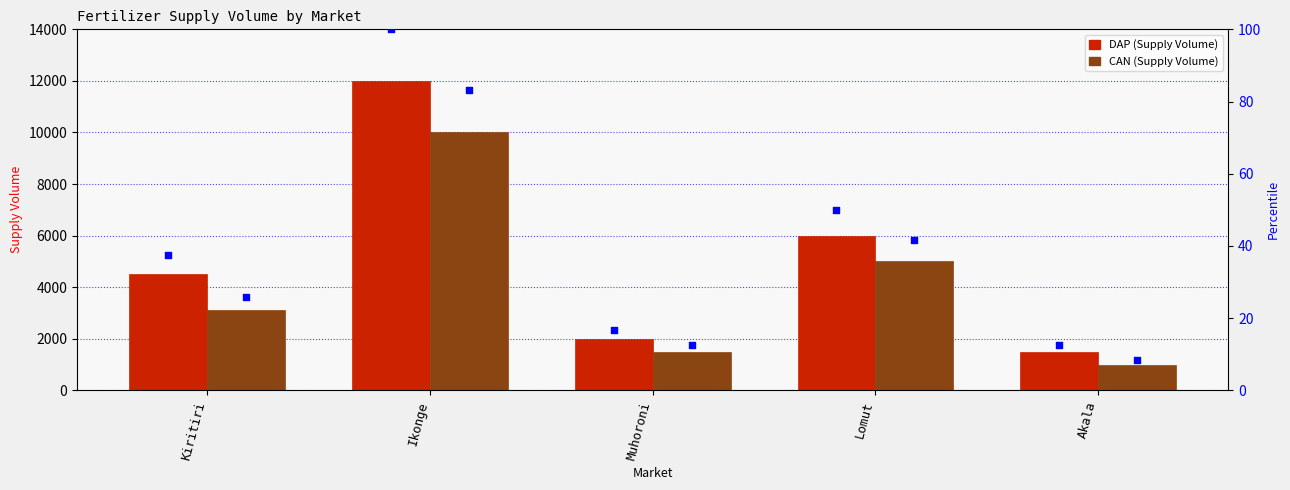

Is the value of DAP at Kiritiri greater than the value of CAN at Kiritiri?

Yes